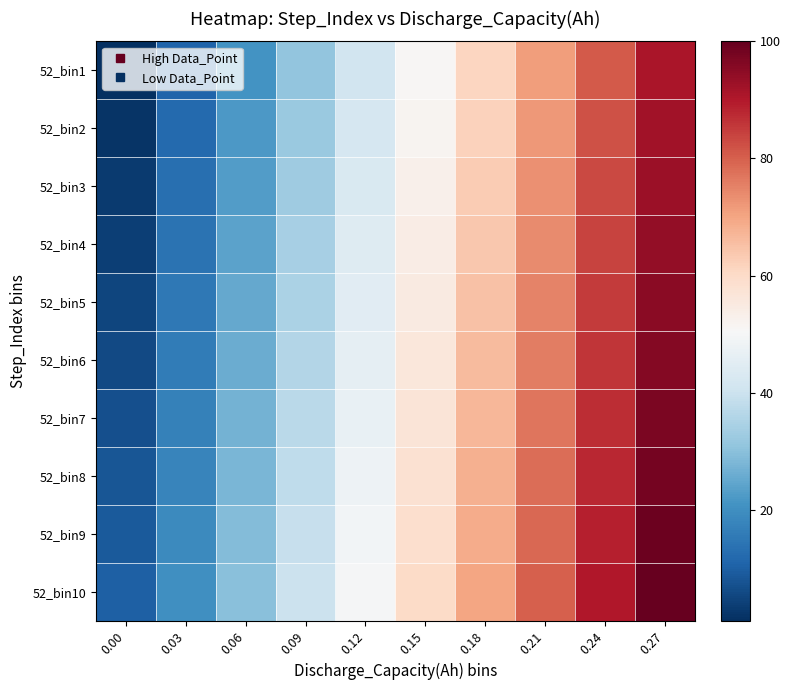

At how many categories does at least one series exceed 50?

5